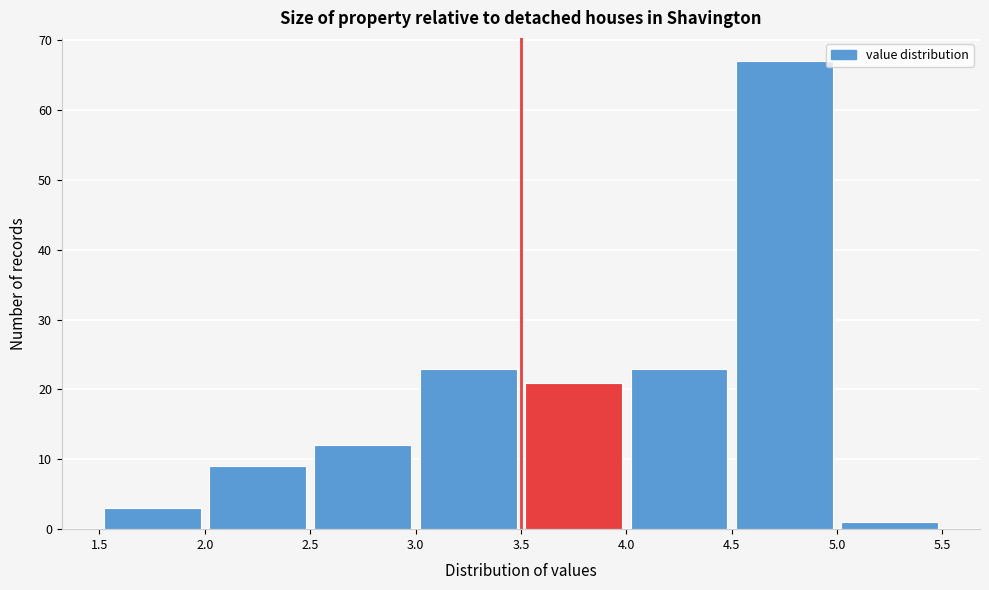

Reading left to right, transcribe this chart: for each bar, give the range it covers on the x-axis and its height. The values are not printed on the chart, so give them approximately, as read against the axis.

1.5 to 2.0: 3
2.0 to 2.5: 9
2.5 to 3.0: 12
3.0 to 3.5: 23
3.5 to 4.0: 21
4.0 to 4.5: 23
4.5 to 5.0: 67
5.0 to 5.5: 1